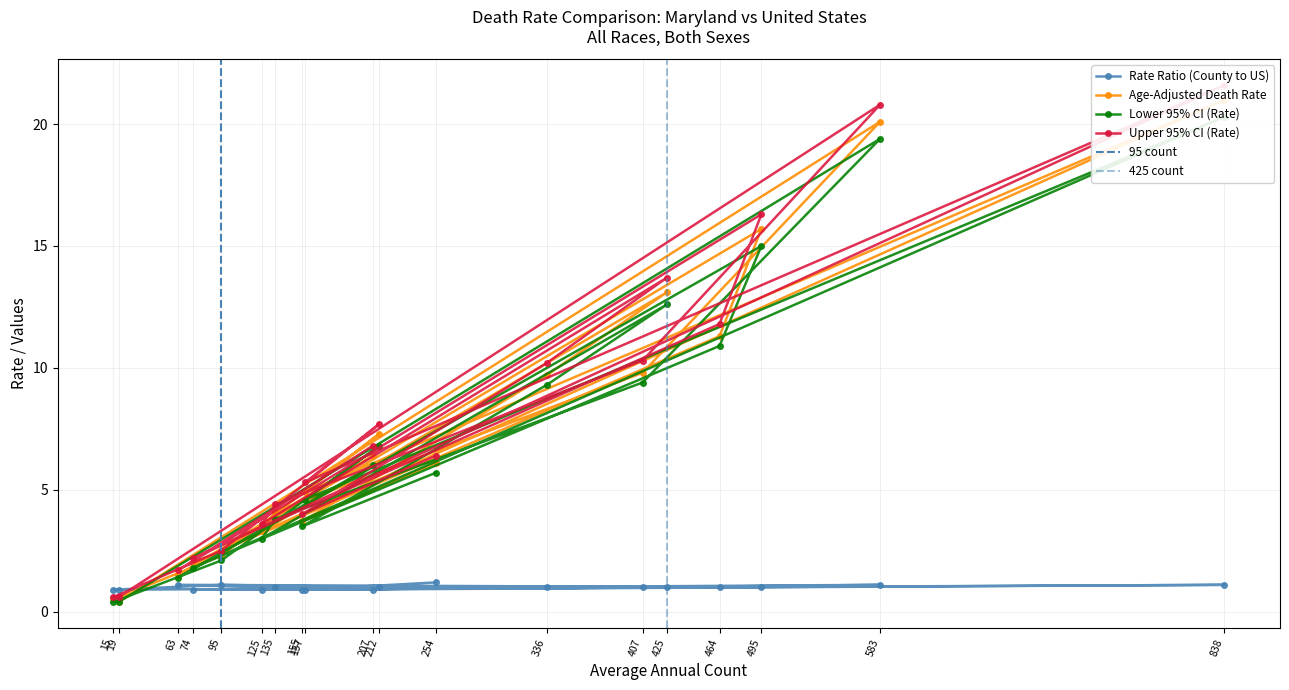

What is the minimum value shown in the chart?

0.4